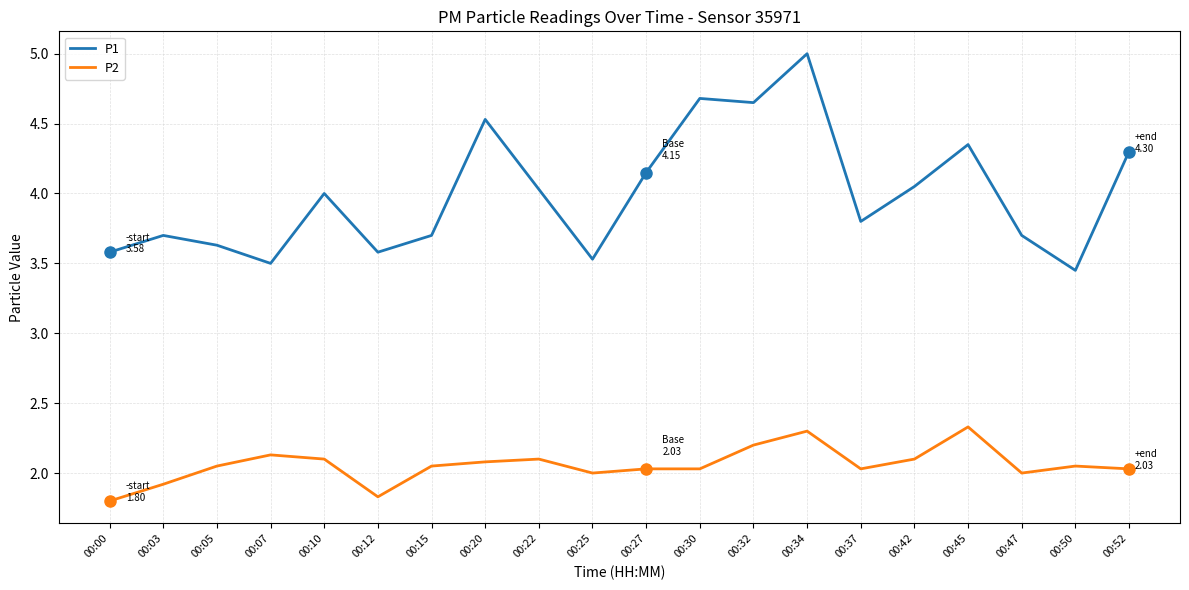

True or false: P1 and P2 cross at least once.

False